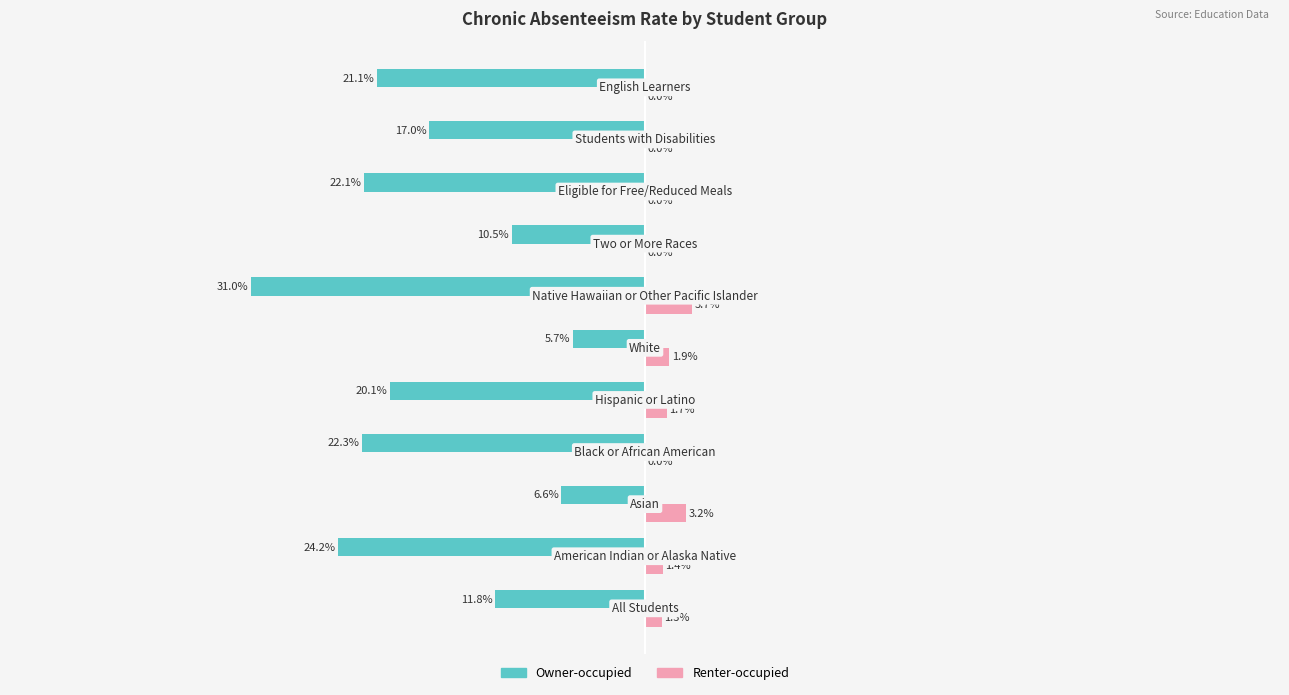

What are all the series names shown in the legend?

Owner-occupied, Renter-occupied